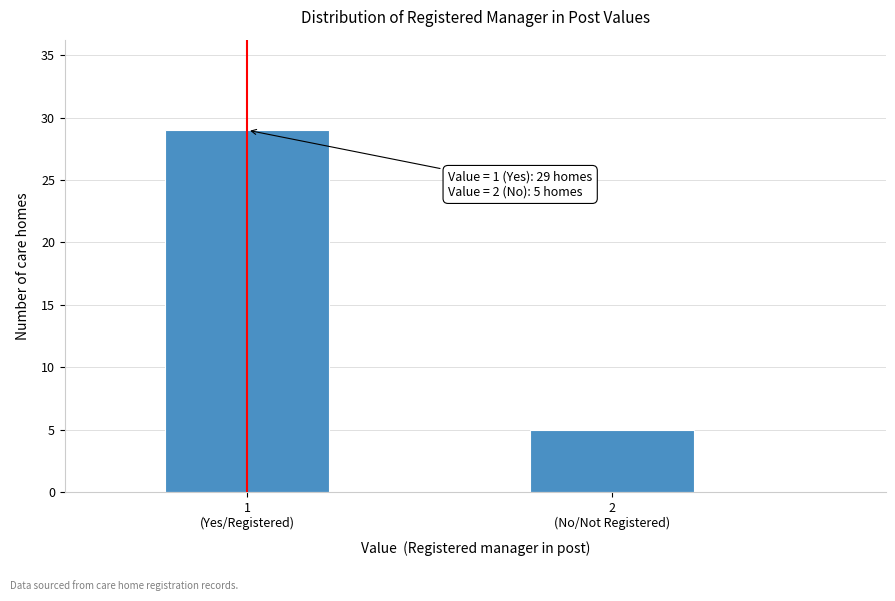

Reading left to right, what are all the values shown in this chart?

29	5